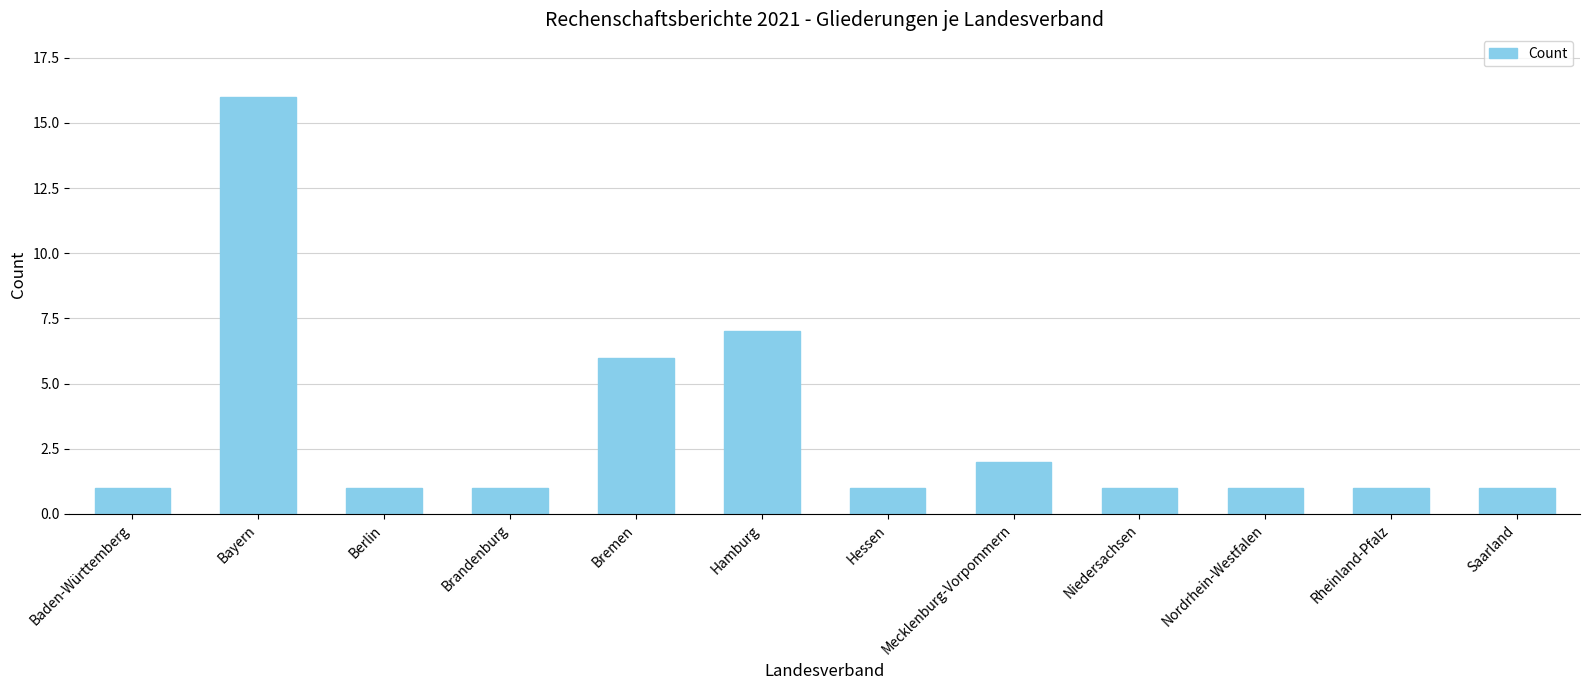

Does the chart contain any negative values?

No